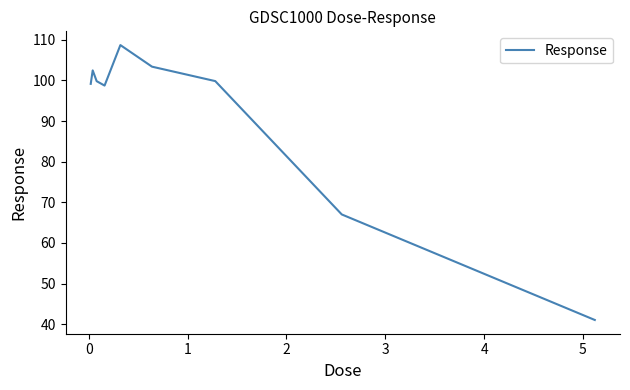

What is the difference between the maximum and minimum values?

67.7